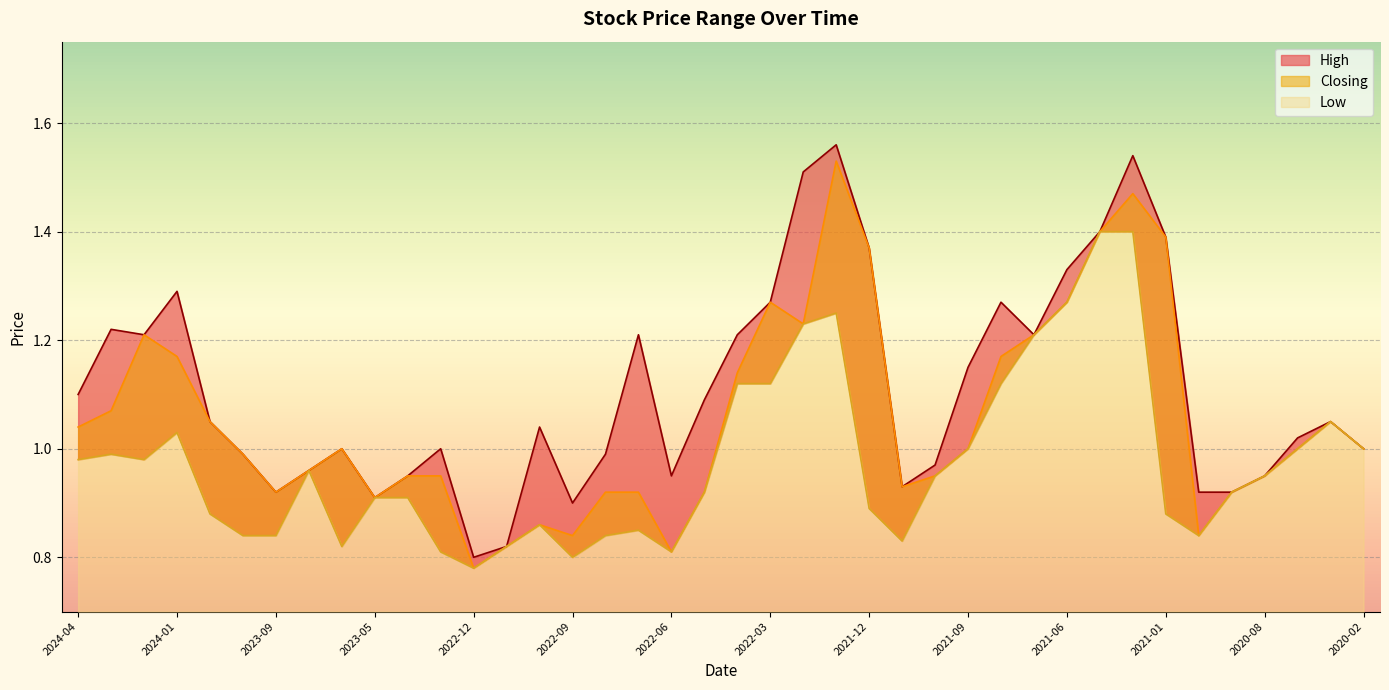

Reading right to left, what are all the values shown in this chart?

High: 2020-02=1.0	2020-03=1.1	2020-07=1.0	2020-08=0.9	2020-09=0.9	2020-10=0.9	2021-01=1.4	2021-02=1.5	2021-05=1.4	2021-06=1.3	2021-07=1.2	2021-08=1.3	2021-09=1.1	2021-10=1.0	2021-11=0.9	2021-12=1.4	2022-01=1.6	2022-02=1.5	2022-03=1.3	2022-04=1.2	2022-05=1.1	2022-06=0.9	2022-07=1.2	2022-08=1.0	2022-09=0.9	2022-10=1.0	2022-11=0.8	2022-12=0.8	2023-01=1.0	2023-02=0.9	2023-05=0.9	2023-07=1.0	2023-08=1.0	2023-09=0.9	2023-11=1.0	2023-12=1.1	2024-01=1.3	2024-02=1.2	2024-03=1.2	2024-04=1.1
Closing: 2020-02=1.0	2020-03=1.1	2020-07=1.0	2020-08=0.9	2020-09=0.9	2020-10=0.8	2021-01=1.4	2021-02=1.5	2021-05=1.4	2021-06=1.3	2021-07=1.2	2021-08=1.2	2021-09=1.0	2021-10=0.9	2021-11=0.9	2021-12=1.4	2022-01=1.5	2022-02=1.2	2022-03=1.3	2022-04=1.1	2022-05=0.9	2022-06=0.8	2022-07=0.9	2022-08=0.9	2022-09=0.8	2022-10=0.9	2022-11=0.8	2022-12=0.8	2023-01=0.9	2023-02=0.9	2023-05=0.9	2023-07=1.0	2023-08=1.0	2023-09=0.9	2023-11=1.0	2023-12=1.1	2024-01=1.2	2024-02=1.2	2024-03=1.1	2024-04=1.0
Low: 2020-02=1.0	2020-03=1.1	2020-07=1.0	2020-08=0.9	2020-09=0.9	2020-10=0.8	2021-01=0.9	2021-02=1.4	2021-05=1.4	2021-06=1.3	2021-07=1.2	2021-08=1.1	2021-09=1.0	2021-10=0.9	2021-11=0.8	2021-12=0.9	2022-01=1.2	2022-02=1.2	2022-03=1.1	2022-04=1.1	2022-05=0.9	2022-06=0.8	2022-07=0.8	2022-08=0.8	2022-09=0.8	2022-10=0.9	2022-11=0.8	2022-12=0.8	2023-01=0.8	2023-02=0.9	2023-05=0.9	2023-07=0.8	2023-08=1.0	2023-09=0.8	2023-11=0.8	2023-12=0.9	2024-01=1.0	2024-02=1.0	2024-03=1.0	2024-04=1.0